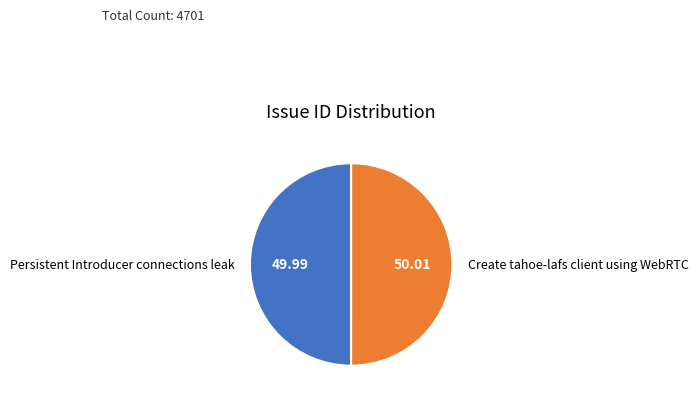

Do Create tahoe-lafs client using WebRTC and Persistent Introducer connections leak together represent more than half of the pie?

Yes